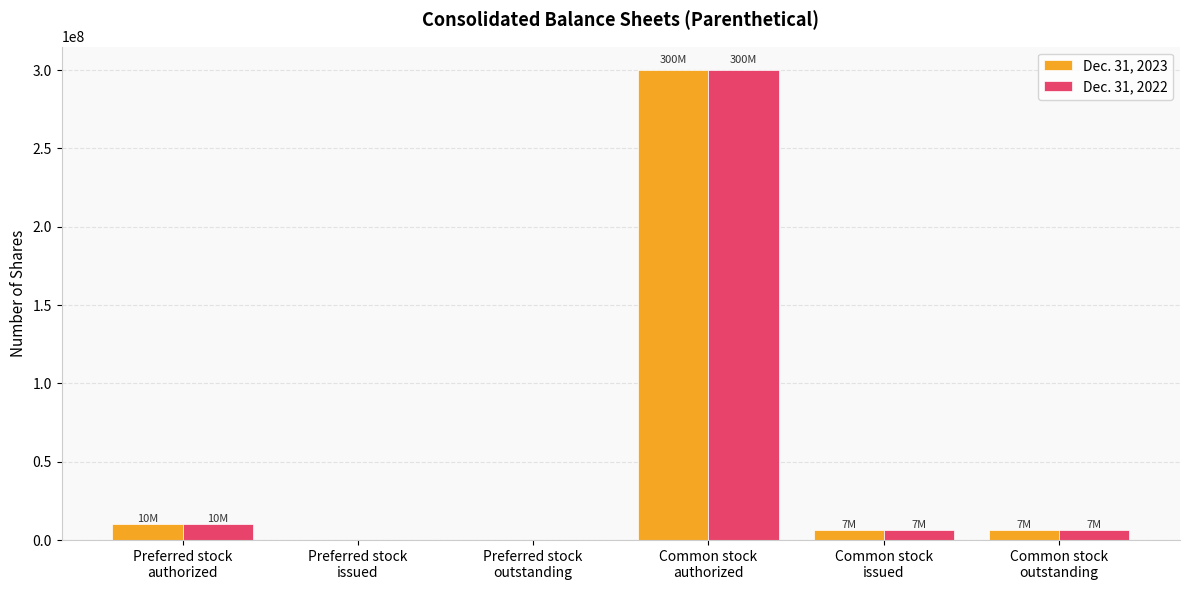

Reading left to right, what are all the values shown in this chart?

Dec. 31, 2023: Preferred stock
authorized=10000000	Preferred stock
issued=0	Preferred stock
outstanding=0	Common stock
authorized=300000000	Common stock
issued=6503913	Common stock
outstanding=6503913
Dec. 31, 2022: Preferred stock
authorized=10000000	Preferred stock
issued=0	Preferred stock
outstanding=0	Common stock
authorized=300000000	Common stock
issued=6503913	Common stock
outstanding=6503913